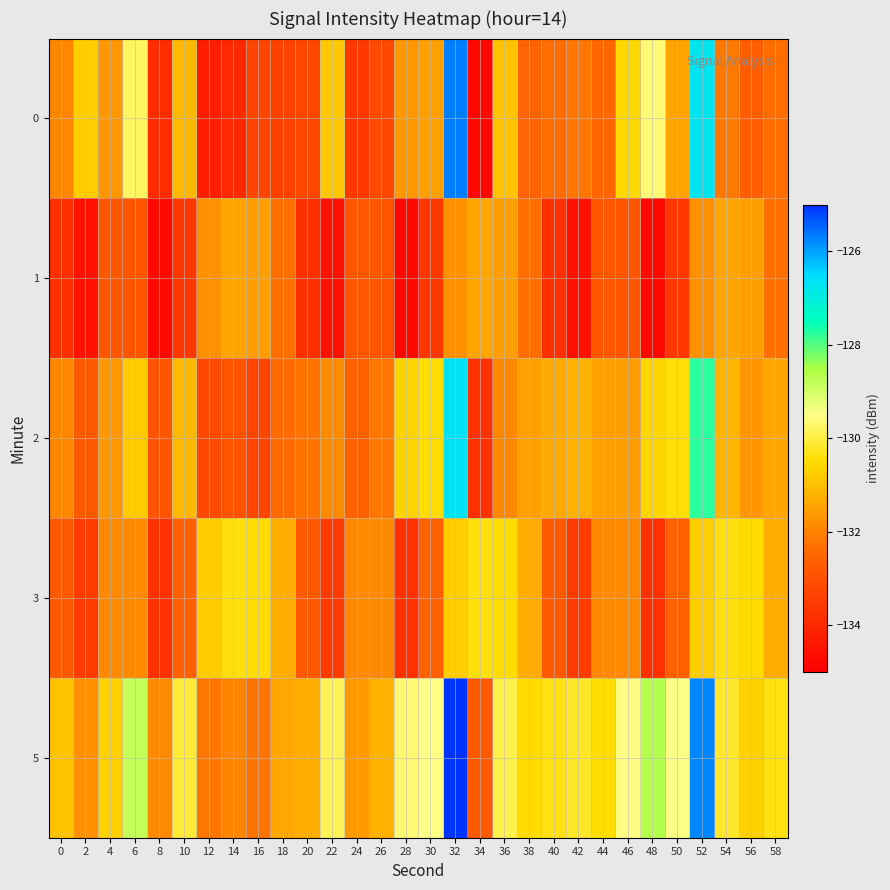

Reading left to right, extract all data points from this chart.

0: 0=-131.9	2=-130.8	4=-131.7	6=-129.8	8=-133.9	10=-131.1	12=-134.2	14=-134.0	16=-133.3	18=-133.4	20=-133.3	22=-130.8	24=-133.6	26=-133.2	28=-131.7	30=-131.5	32=-125.7	34=-134.8	36=-130.9	38=-132.5	40=-132.4	42=-132.2	44=-132.5	46=-130.6	48=-129.6	50=-131.5	52=-126.7	54=-132.2	56=-132.7	58=-132.4
1: 0=-133.8	2=-134.5	4=-132.9	6=-132.9	8=-134.8	10=-133.6	12=-131.8	14=-131.4	16=-131.5	18=-132.3	20=-133.8	22=-134.5	24=-132.9	26=-132.9	28=-134.8	30=-133.6	32=-131.8	34=-131.4	36=-131.5	38=-132.3	40=-133.8	42=-134.5	44=-132.9	46=-132.9	48=-134.8	50=-133.6	52=-131.8	54=-131.4	56=-131.5	58=-132.3
2: 0=-131.9	2=-132.8	4=-131.7	6=-130.8	8=-132.9	10=-131.1	12=-133.2	14=-133.0	16=-133.3	18=-132.4	20=-132.3	22=-131.8	24=-132.6	26=-132.2	28=-130.7	30=-130.5	32=-126.7	34=-133.8	36=-131.9	38=-131.5	40=-131.4	42=-131.2	44=-131.5	46=-131.6	48=-130.6	50=-130.5	52=-127.7	54=-131.2	56=-131.7	58=-131.4
3: 0=-132.8	2=-133.5	4=-131.9	6=-131.9	8=-133.8	10=-132.6	12=-130.8	14=-130.4	16=-130.5	18=-131.3	20=-132.8	22=-133.5	24=-131.9	26=-131.9	28=-133.8	30=-132.6	32=-130.8	34=-130.4	36=-130.5	38=-131.3	40=-132.8	42=-133.5	44=-131.9	46=-131.9	48=-133.8	50=-132.6	52=-130.8	54=-130.4	56=-130.5	58=-131.3
5: 0=-130.9	2=-131.8	4=-130.7	6=-128.8	8=-131.9	10=-130.1	12=-132.2	14=-132.0	16=-132.3	18=-131.4	20=-131.3	22=-129.8	24=-131.6	26=-131.2	28=-129.7	30=-129.5	32=-124.7	34=-132.8	36=-129.9	38=-130.5	40=-130.4	42=-130.2	44=-130.5	46=-129.6	48=-128.6	50=-129.5	52=-125.7	54=-130.2	56=-130.7	58=-130.4